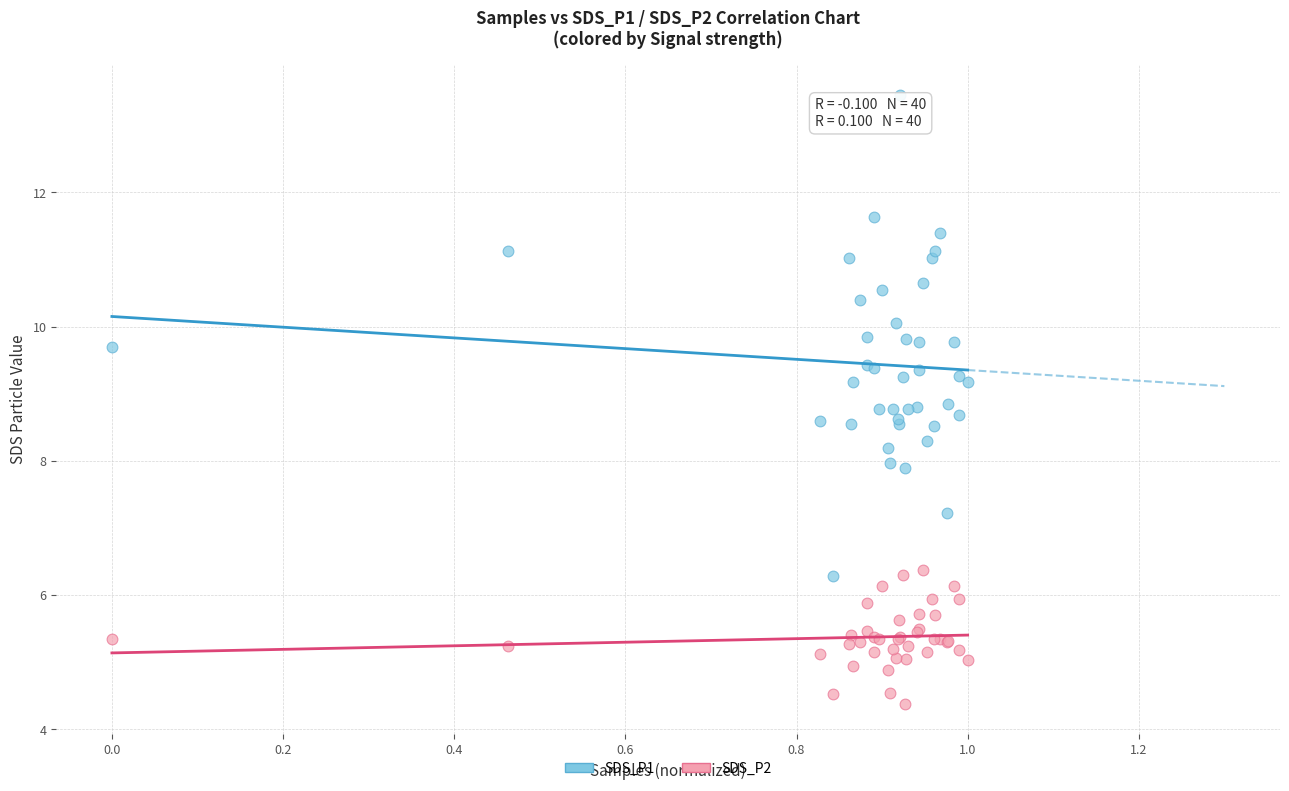

What is the X range (max minus min) for the scatter plot?

1.0